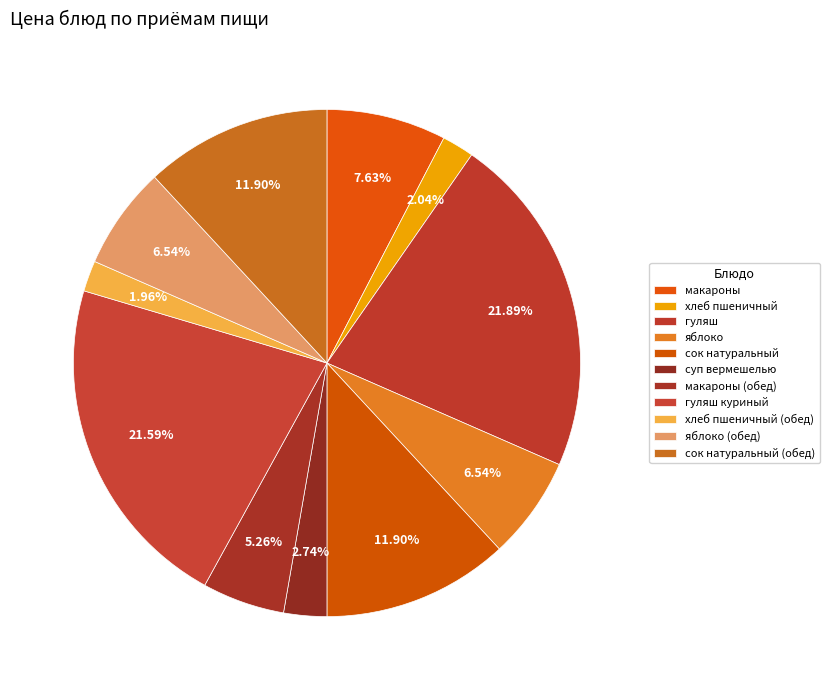

Is хлеб пшеничный the majority of the pie?

No